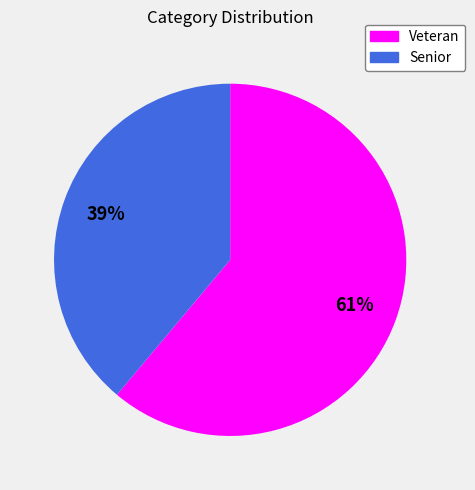

Combined, do Veteran and Senior account for over 50%?

Yes